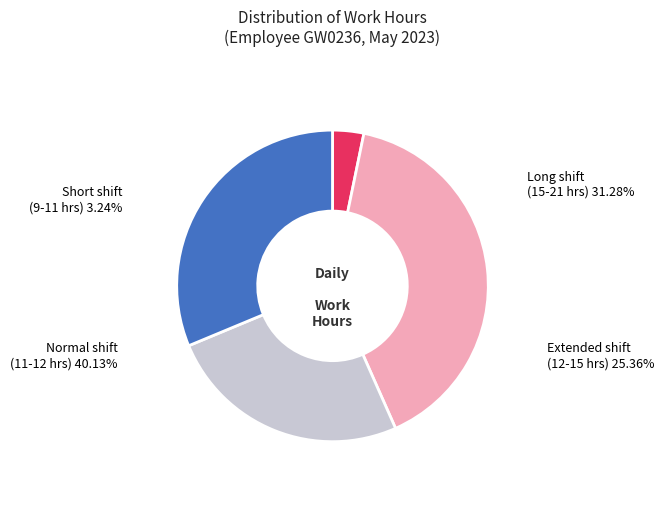

Is there a majority slice in this chart?

No